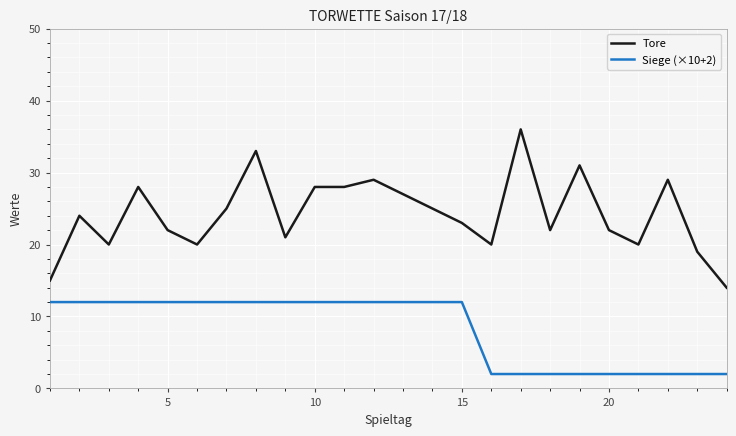

Which series has the widest spread of values?

Tore